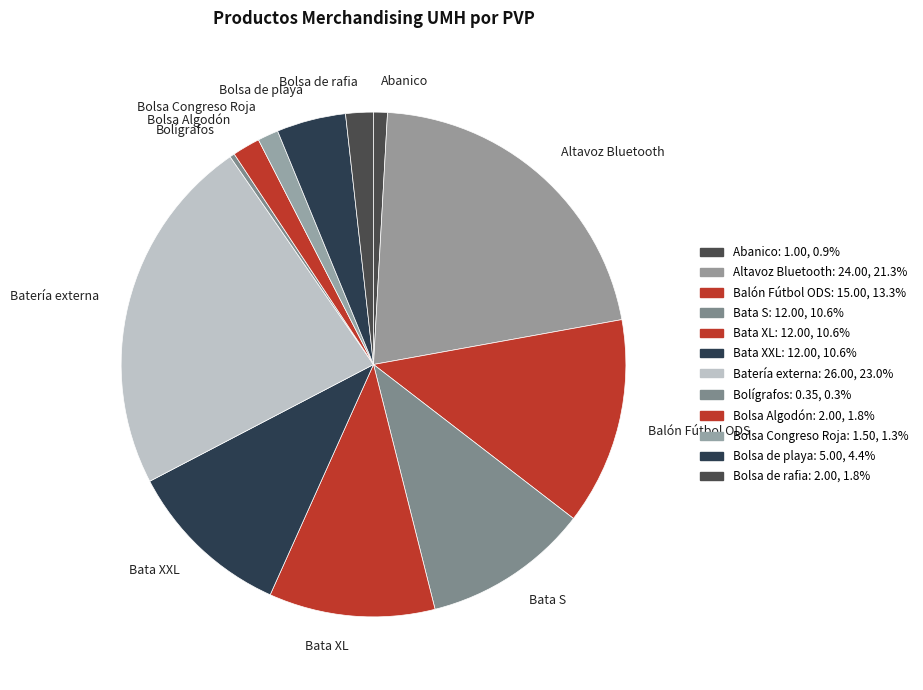

Is the sum of Abanico and Bata XL greater than half?

No